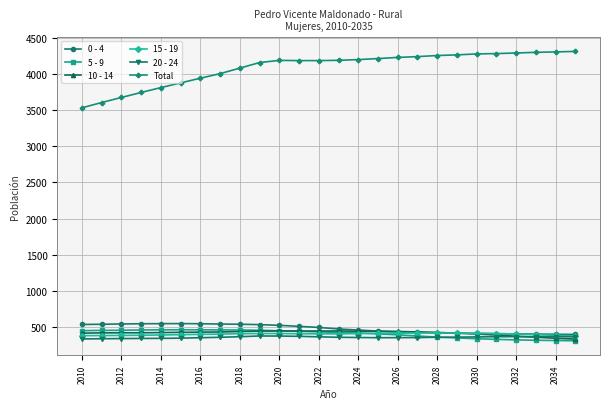

True or false: 20 - 24 has more than 0 points higher than both neighbors.

True